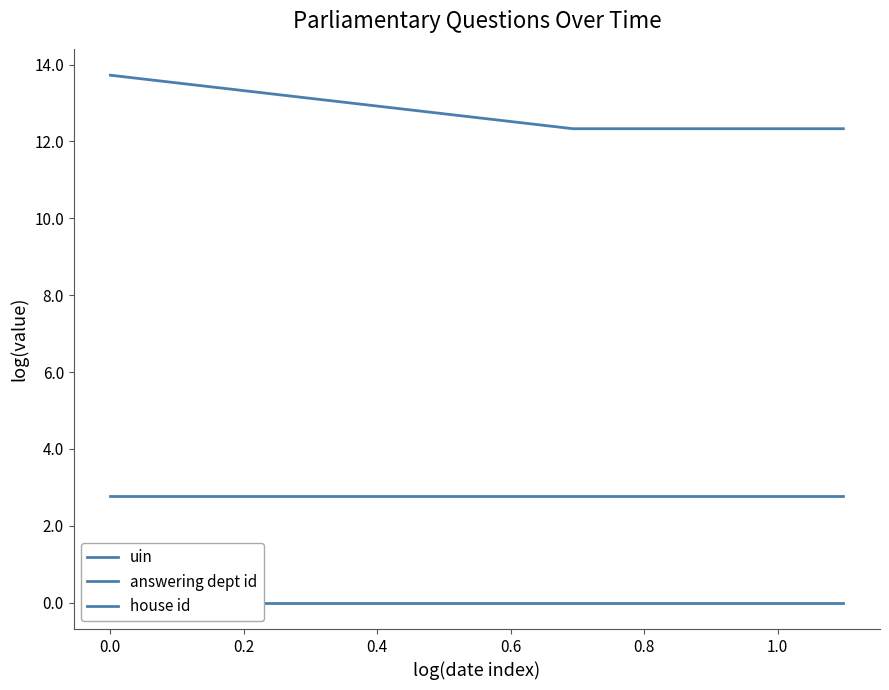

At how many categories does at least one series exceed 6?

3